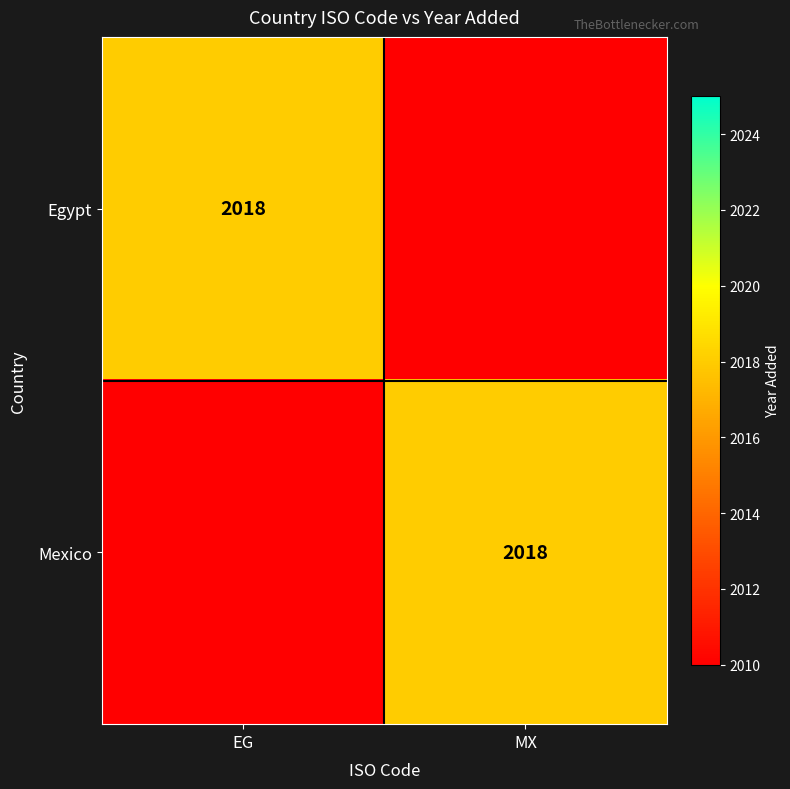

What is the total value across all series at MX?

4028